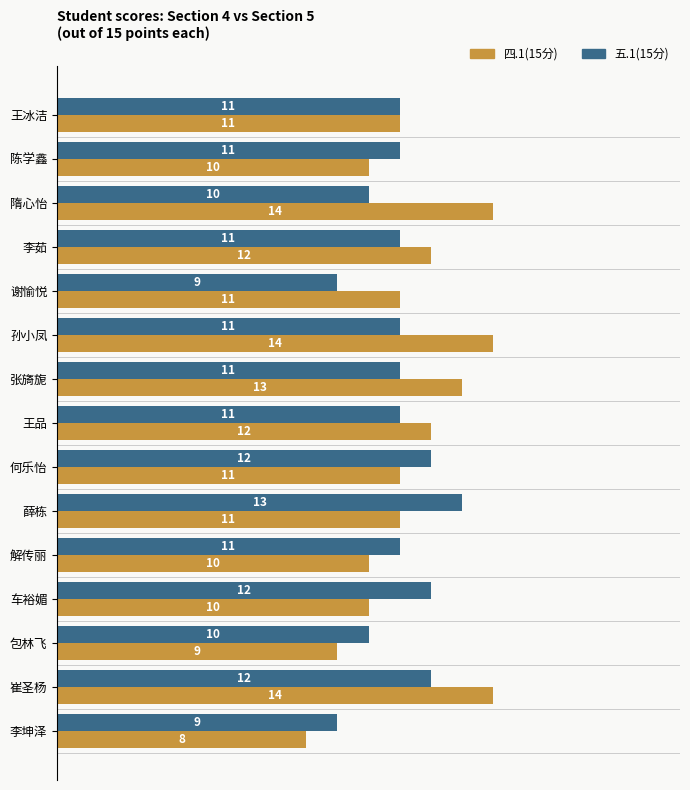

Is it true that 五.1(15分) equals 13 at 薛栋?

True